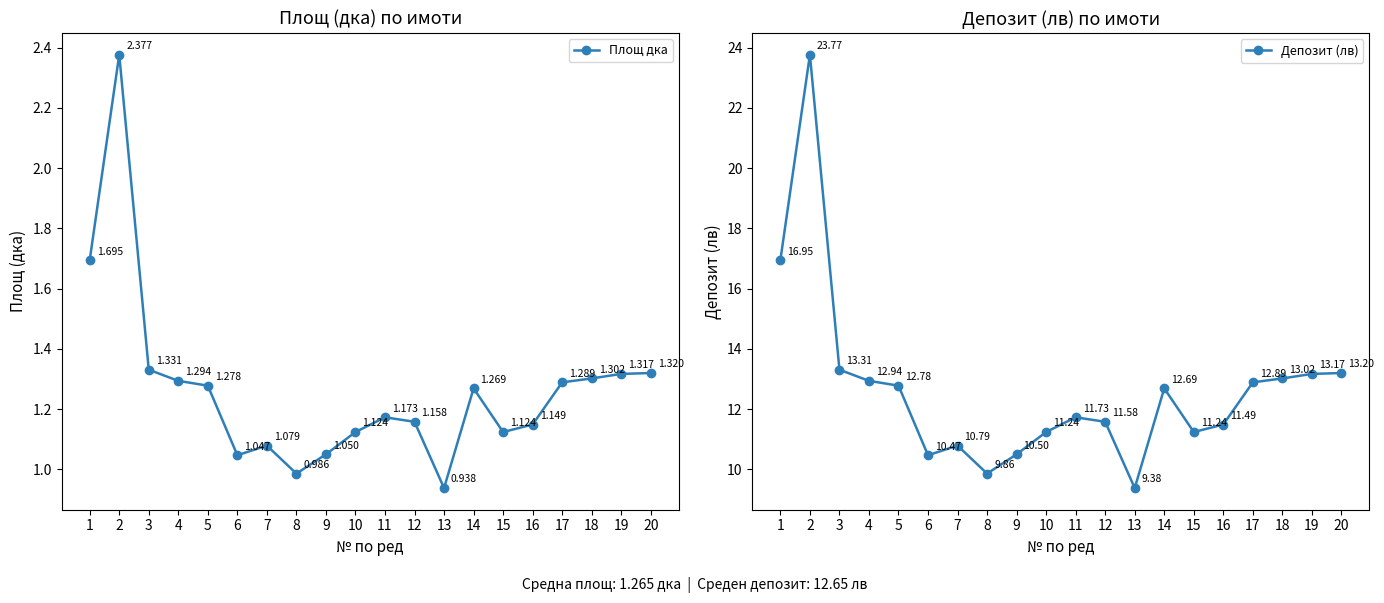

What is the greatest value displayed?

23.8